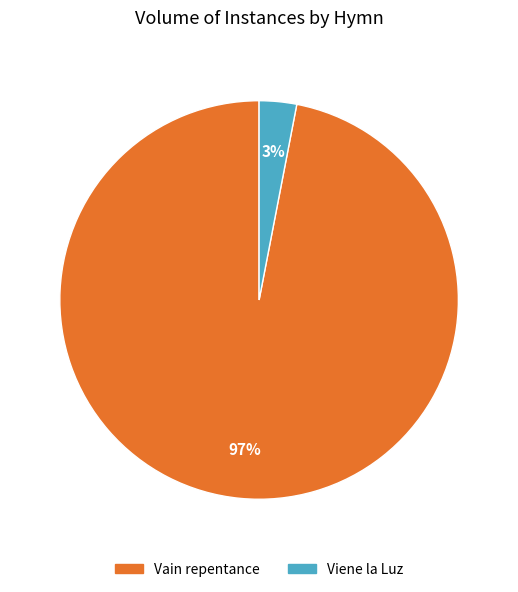

Count the number of slices in the pie.

2